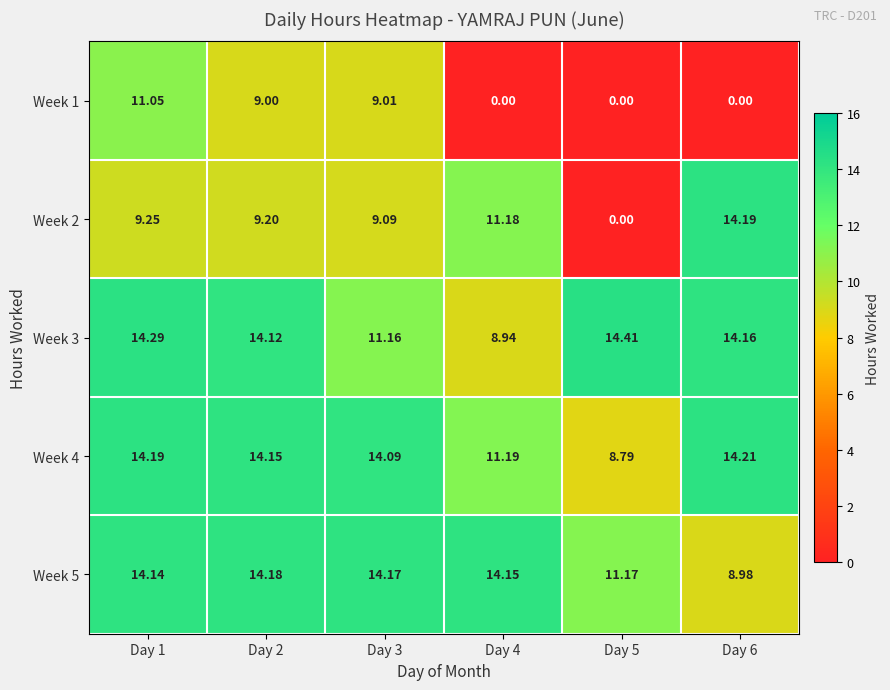

Is the value of Week 2 at Day 2 greater than the value of Week 4 at Day 2?

No